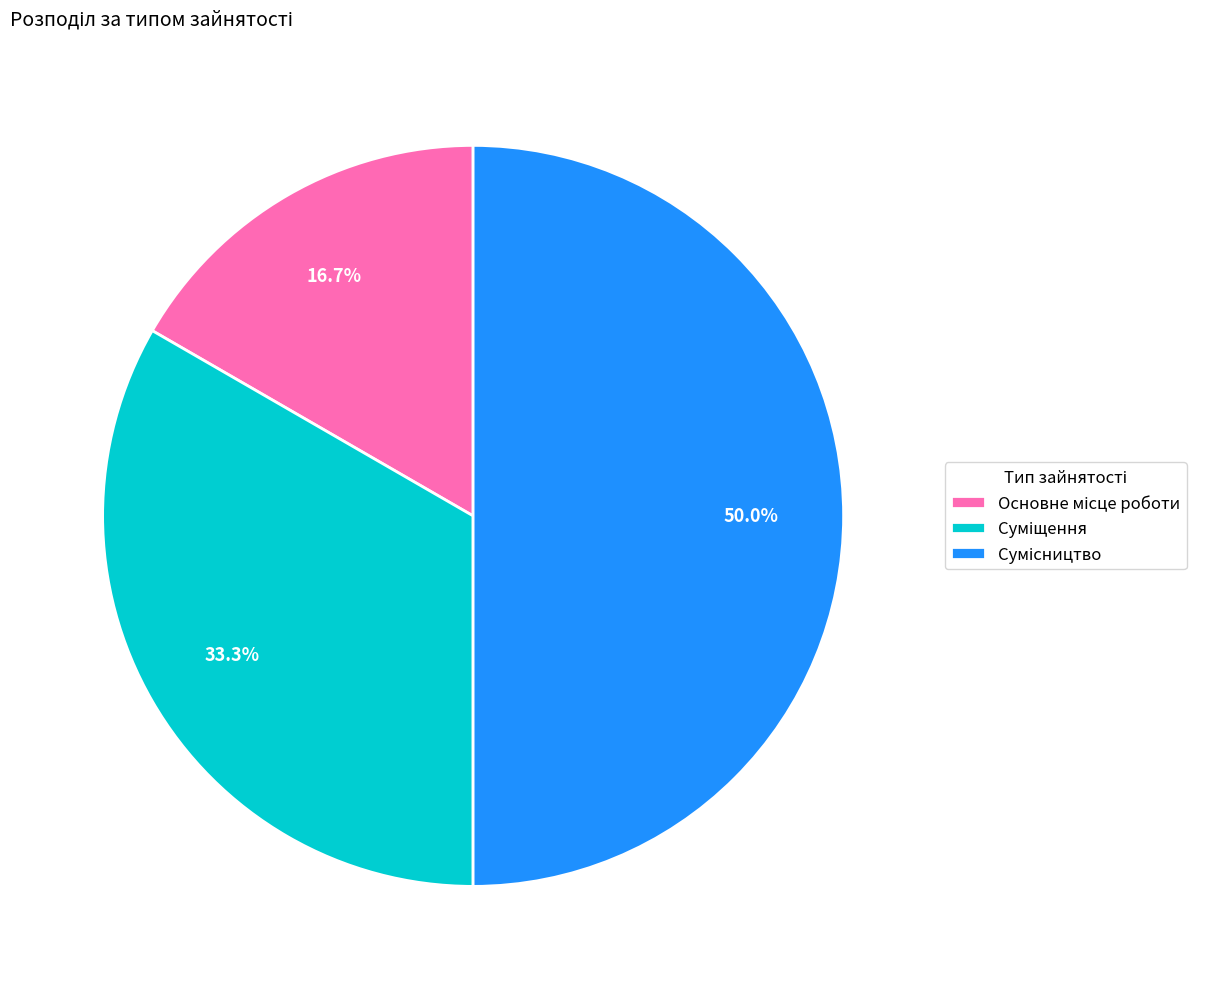

What is the smallest slice in the pie chart?

Основне місце роботи